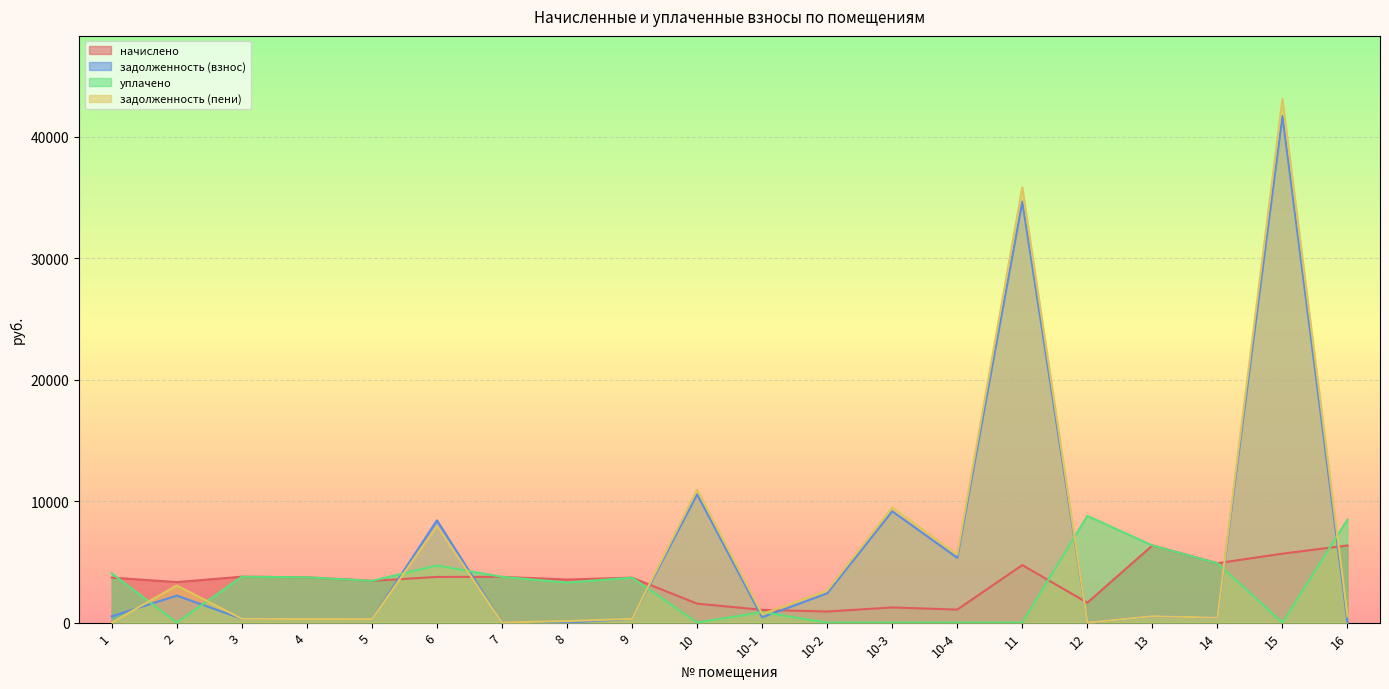

Which series ends up on top after the final intersection of задолженность (взнос) and задолженность (пени)?

задолженность (пени)